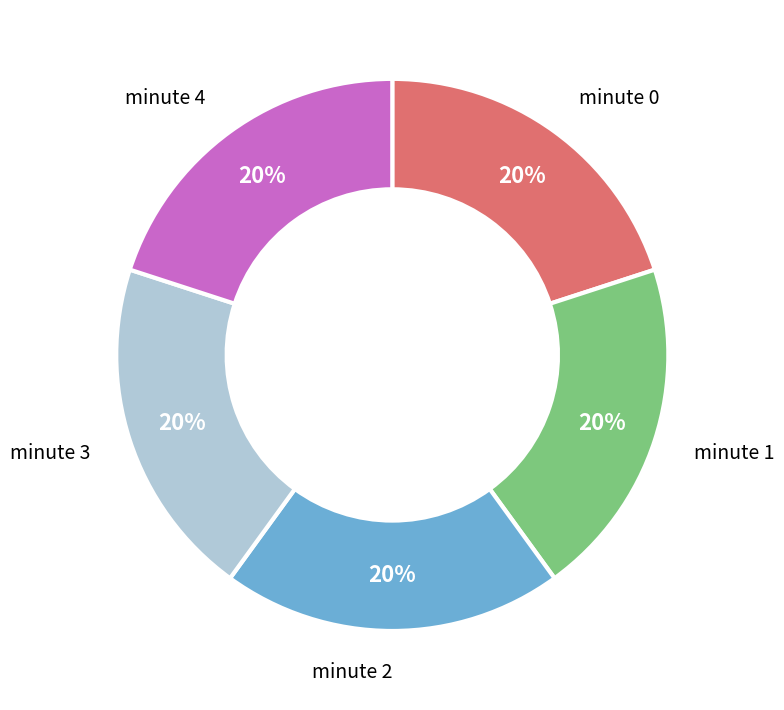

The minute 3 slice represents 12% of the pie. True or false?

False